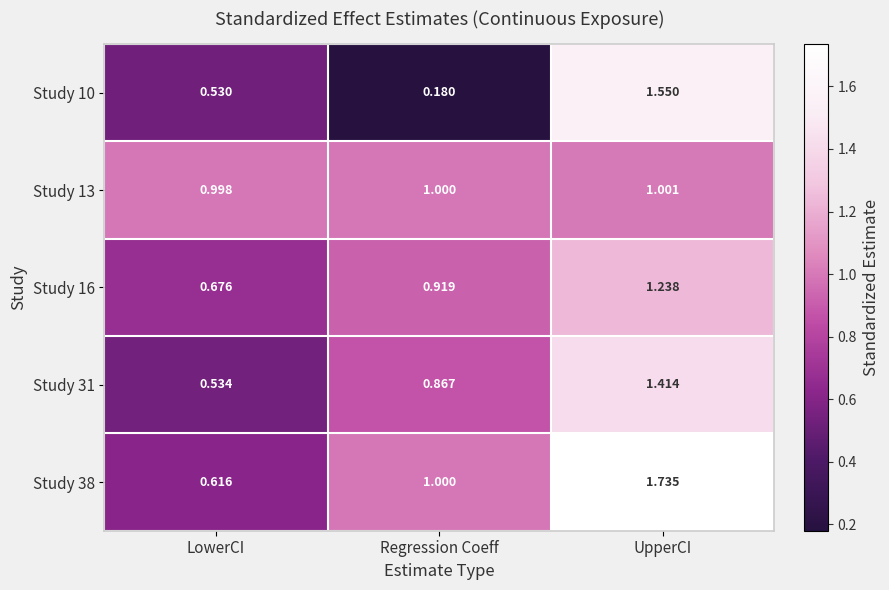

Which category has the lowest value in the Study 31 series?

LowerCI